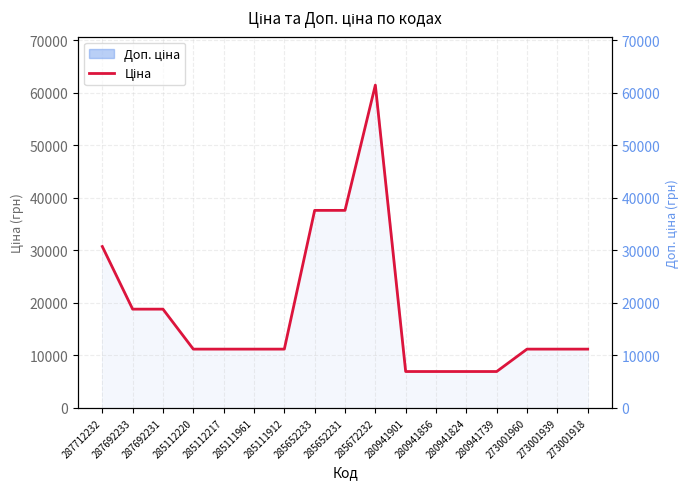

List the labels in order of value, smallest first.

280941901, 280941856, 280941824, 280941739, 285112220, 285112217, 285111961, 285111912, 273001960, 273001939, 273001918, 287692233, 287692231, 287712232, 285652233, 285652231, 285672232